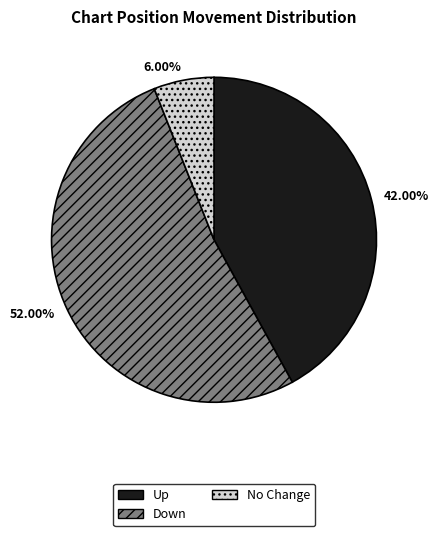

Which has a higher value, Down or No Change?

Down